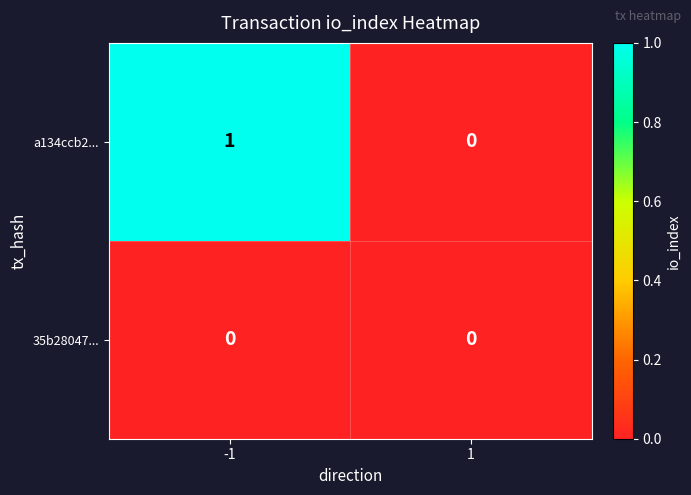

List the series in order of their overall mean, lowest first.

35b28047..., a134ccb2...